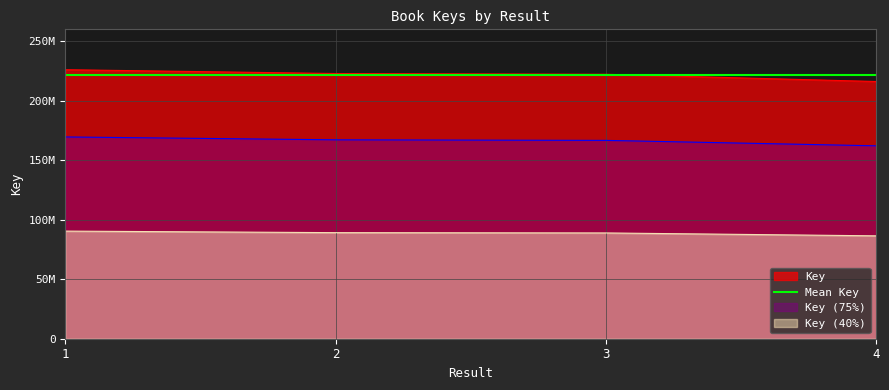

What is the sum of the values at 2 and 4?

438652254